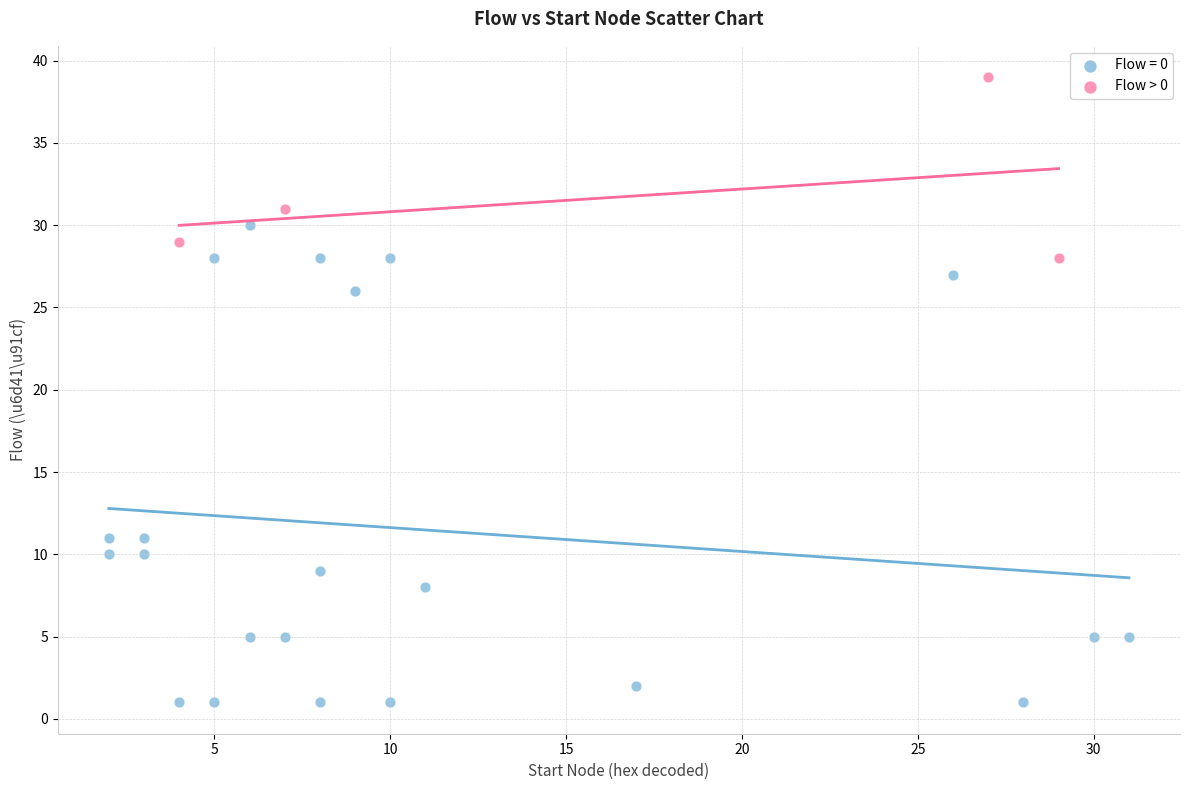

Which series reaches the maximum Y coordinate?

Flow > 0